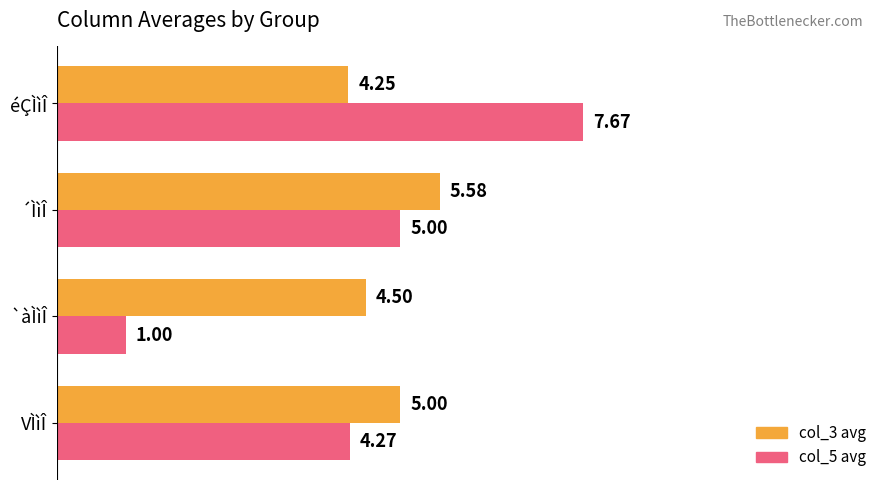

What is the difference between the highest and lowest values at VÌìÎ?

0.7